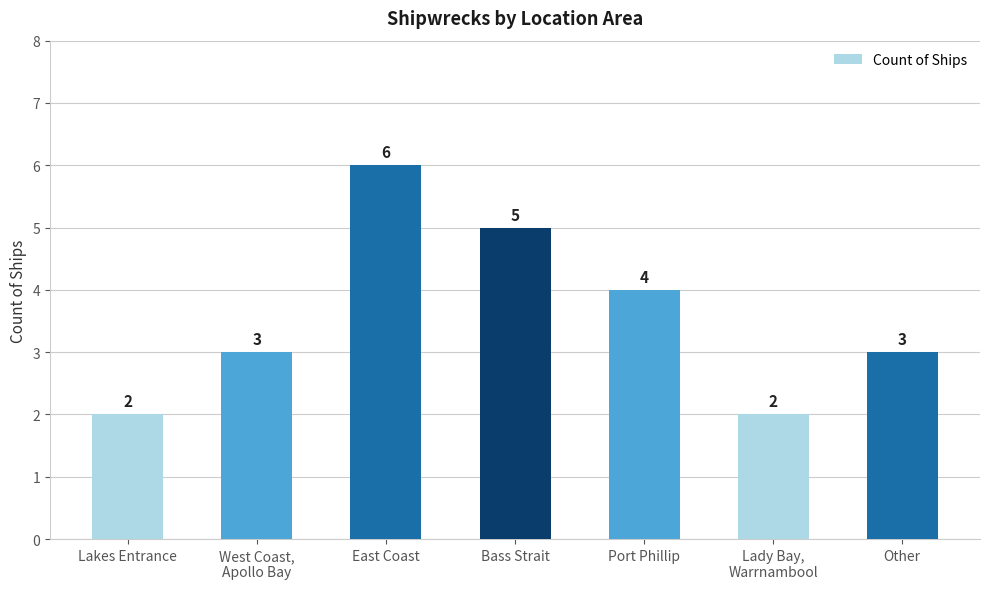

What is the maximum value shown in the chart?

6